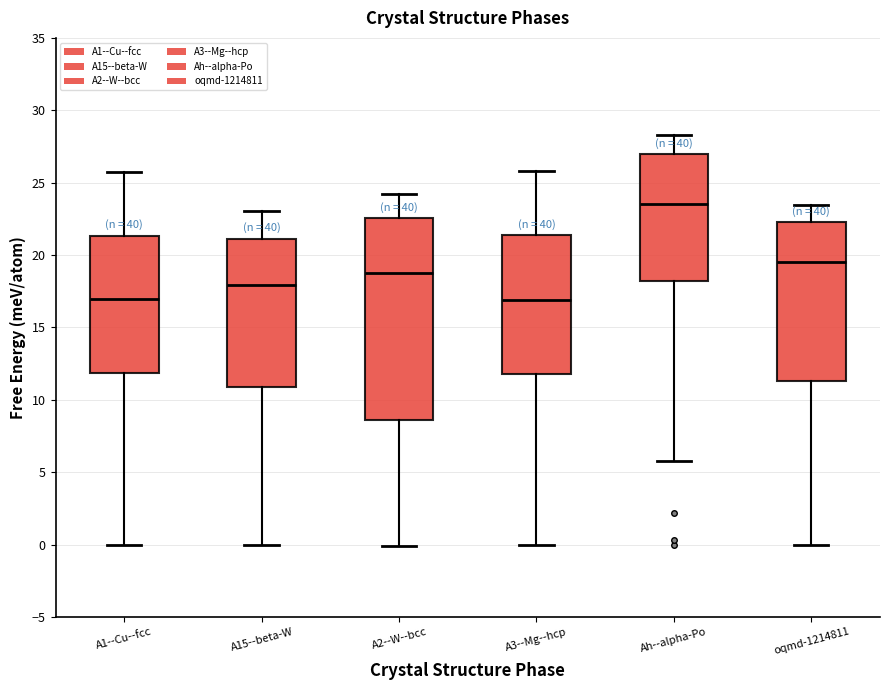

Reading left to right, read every box against the y-axis: the position of its median line, the range the box covers, and the ends of its whiskers. The values are not printed on the chart, so give them approximately, as read against the axis.

A1--Cu--fcc: median 17.0, box 12.0 to 21.5, whiskers 0.0 to 25.5
A15--beta-W: median 18.0, box 11.0 to 21.0, whiskers 0.0 to 23.0
A2--W--bcc: median 19.0, box 8.5 to 22.5, whiskers 0.0 to 24.0
A3--Mg--hcp: median 17.0, box 12.0 to 21.5, whiskers 0.0 to 26.0
Ah--alpha-Po: median 23.5, box 18.0 to 27.0, whiskers 6.0 to 28.5
oqmd-1214811: median 19.5, box 11.5 to 22.5, whiskers 0.0 to 23.5